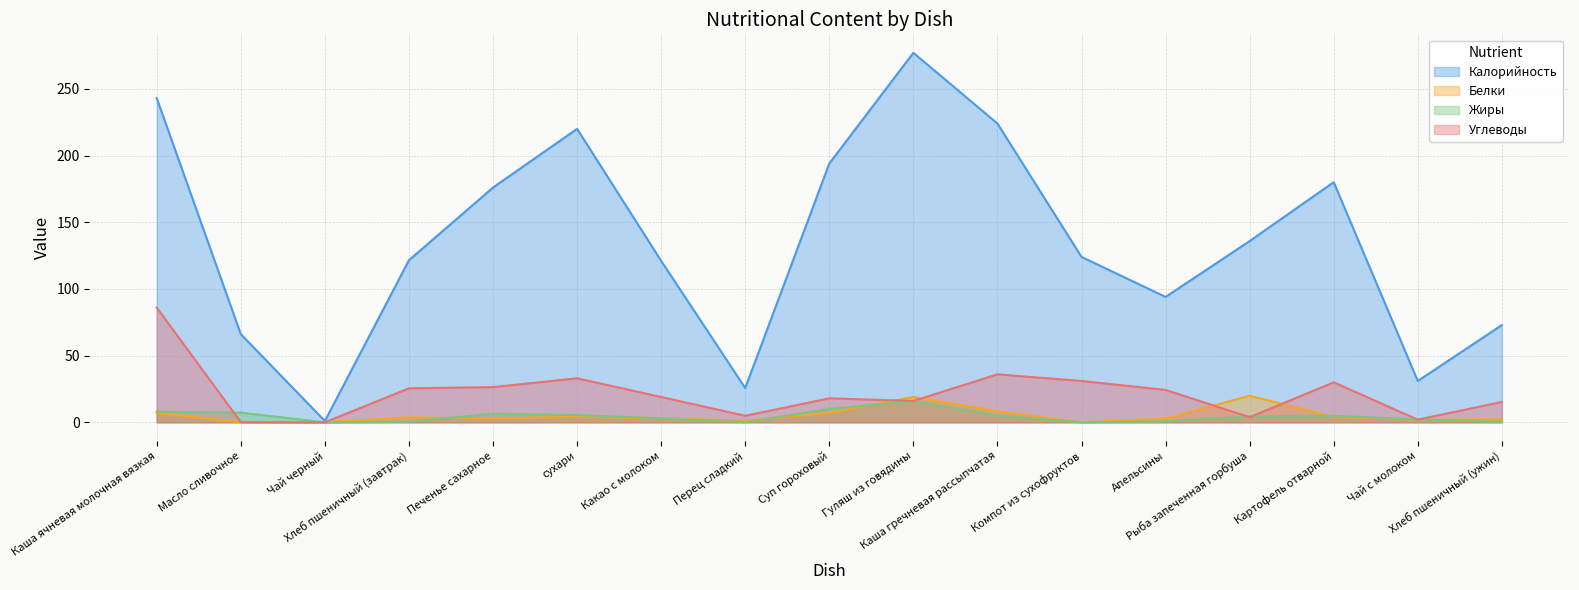

Which series has the largest range (max minus min)?

Калорийность